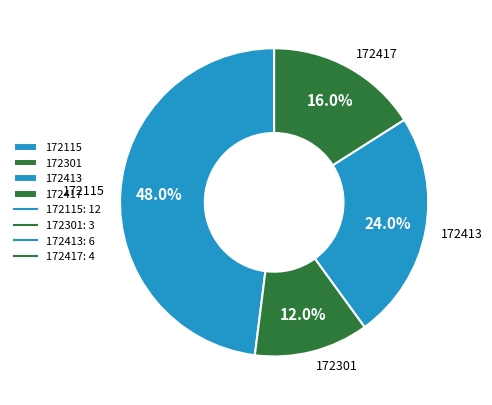

To the nearest percent, what percentage of the pie is 172417?

16%